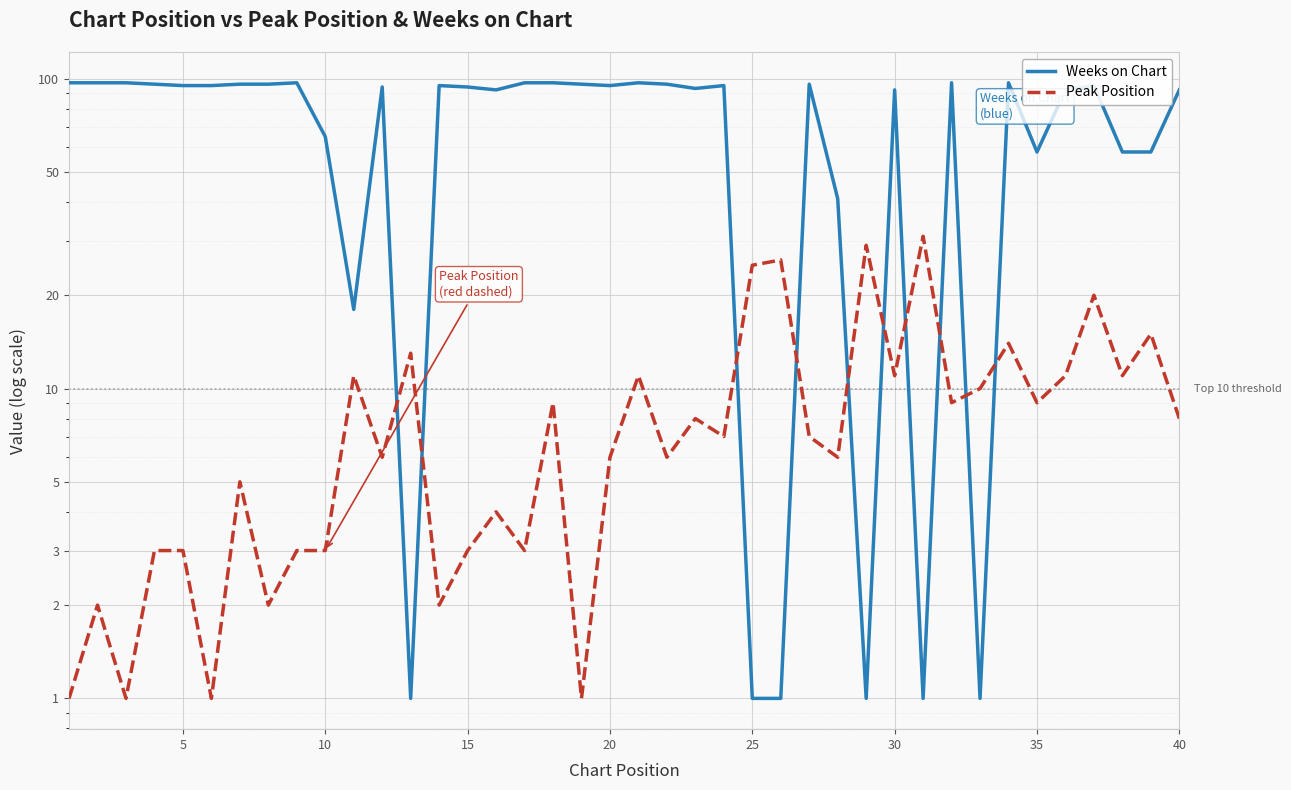

What is the average value of the Peak Position series?

9